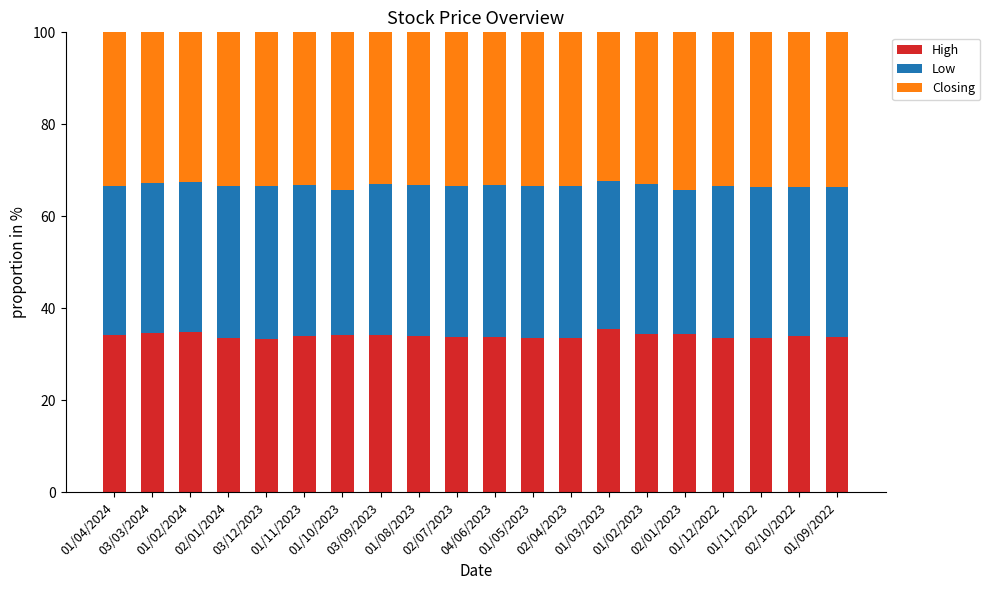

What are all the series names shown in the legend?

High, Low, Closing